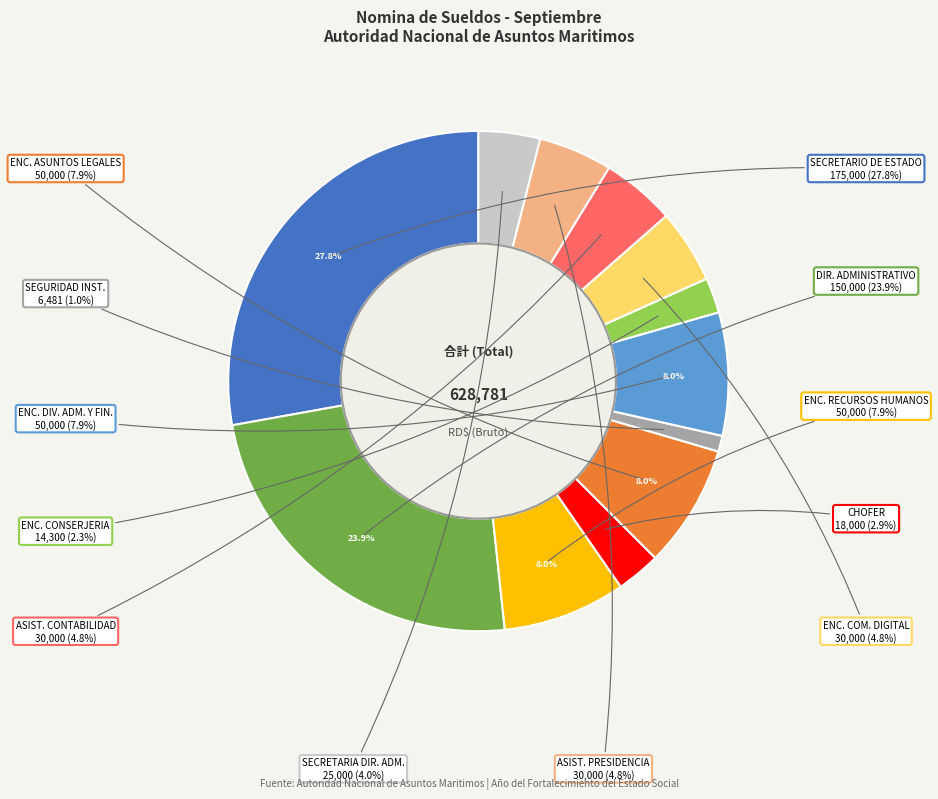

To the nearest percent, what is the difference between the largest and smallest slice percentages?

27%